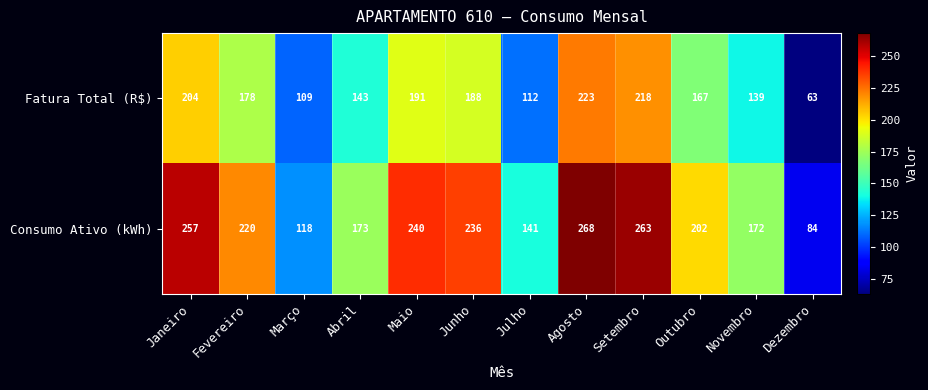

At which category does the chart reach its peak across all series?

Agosto